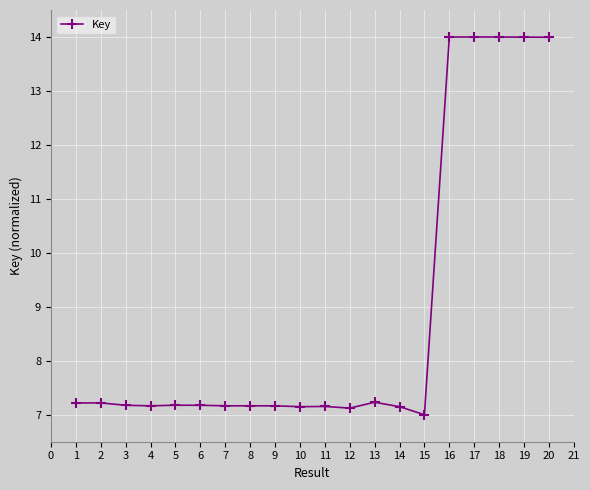

What is the average value?

8.9